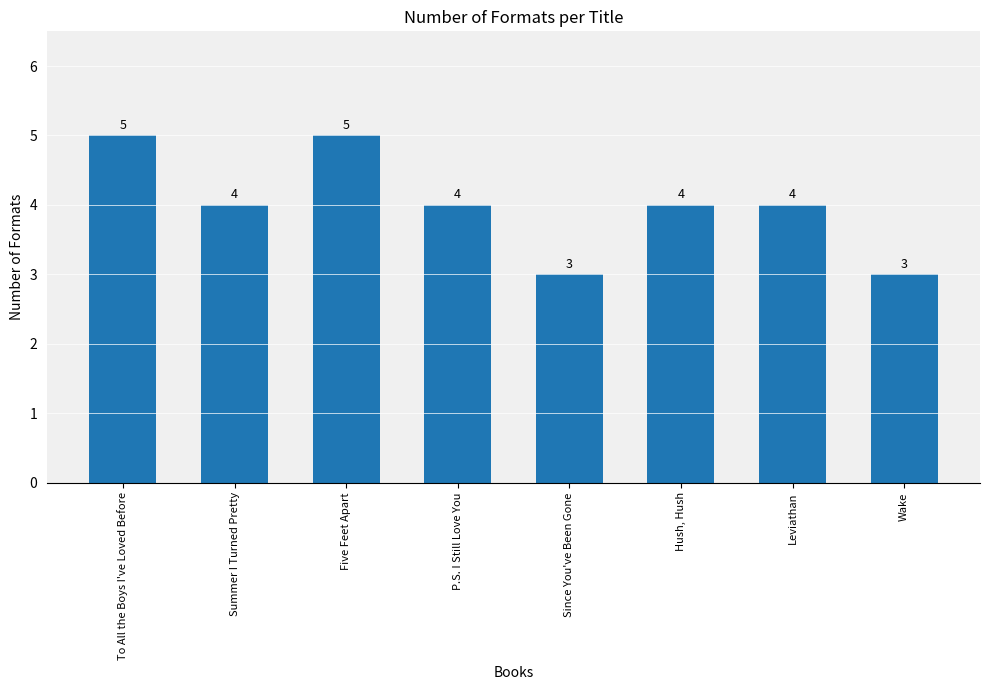

Where does the data first go above 4?

To All the Boys I've Loved Before